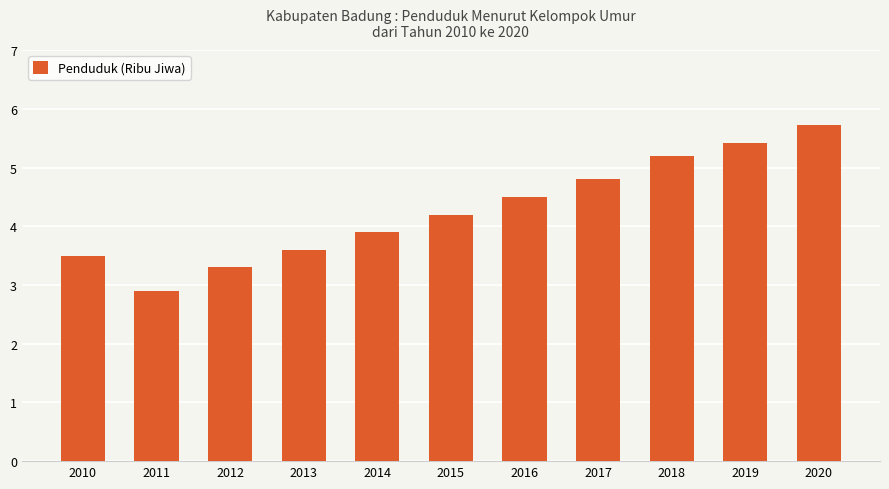

Are the bars grouped side by side (vs. stacked)?

No